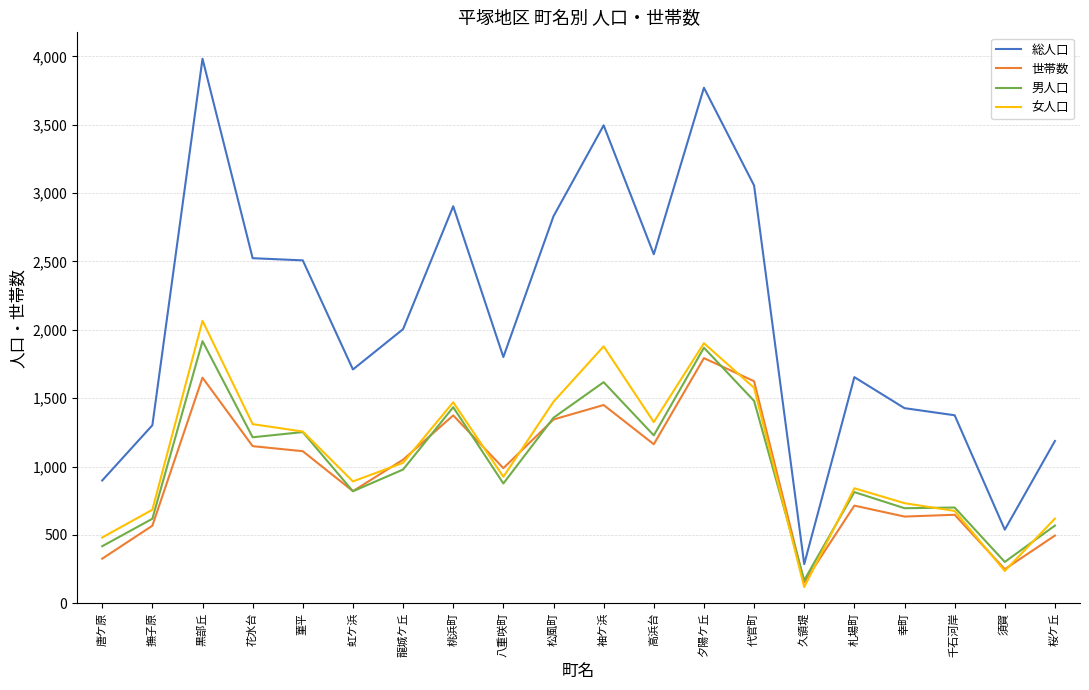

What is the minimum value for 女人口?

118